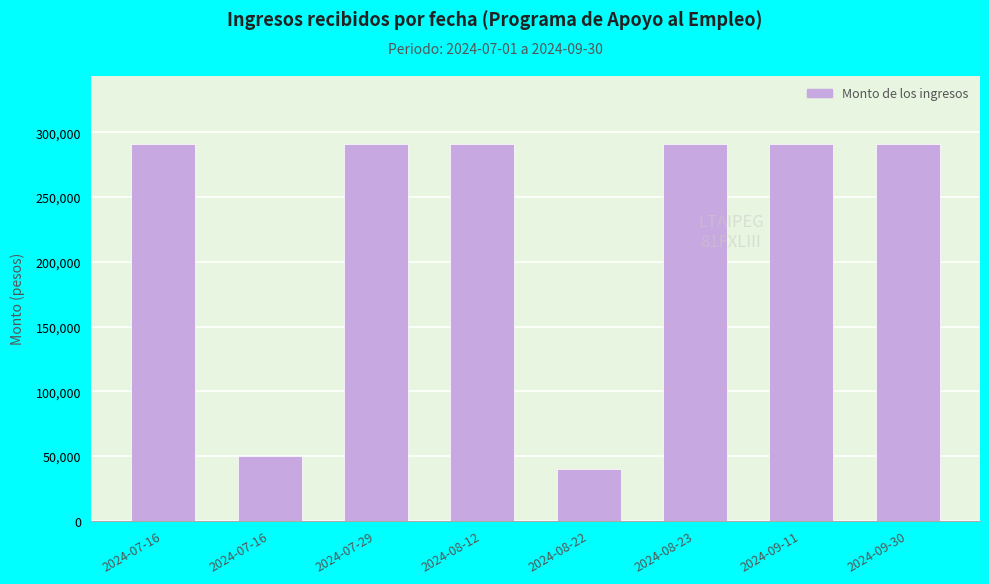

What is the minimum value shown in the chart?

40000